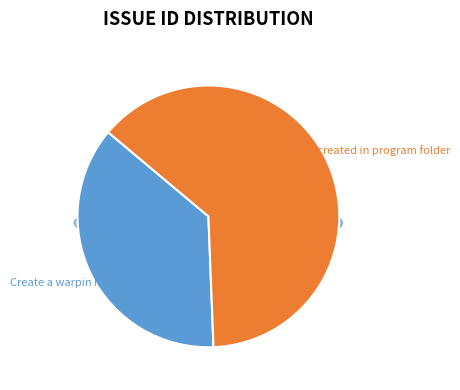

True or false: Help file object created in program folder accounts for 74% of the total.

False